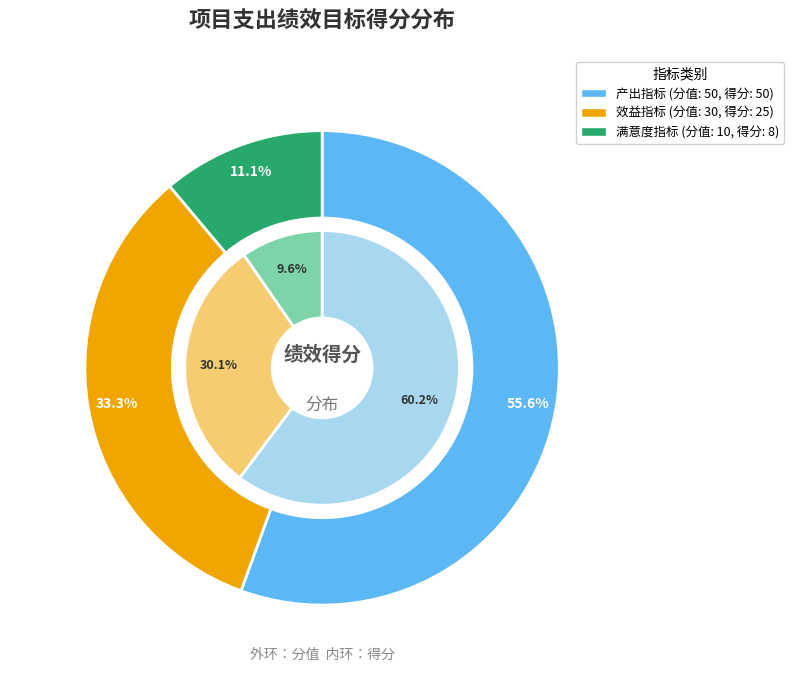

Approximately how many times larger is the value at 产出指标 compared to 满意度指标?

5.0